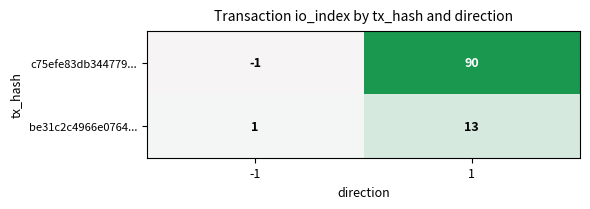

Reading left to right, list all the values displayed in this chart.

c75efe83db344779...: -1	90
be31c2c4966e0764...: 1	13